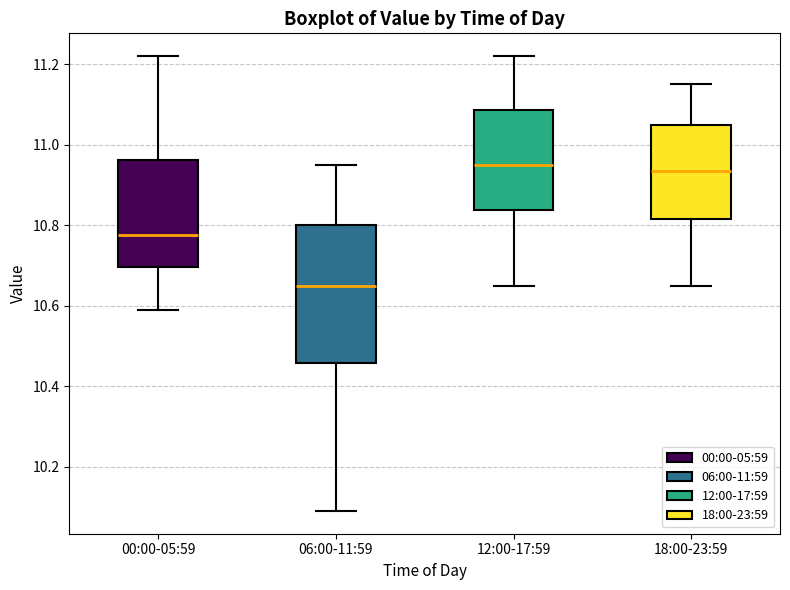

Comparing the boxes themselves (not the whiskers), which one is the tallest?

06:00-11:59